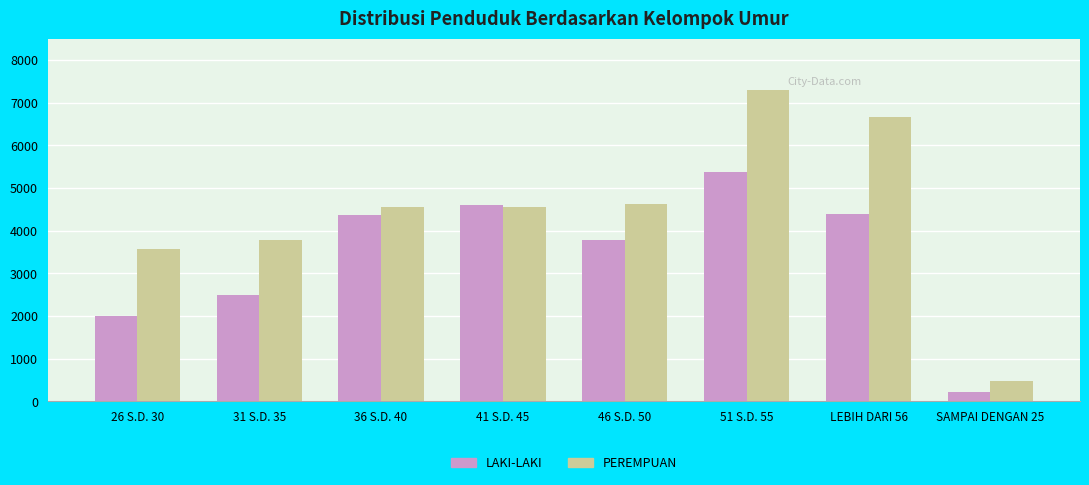

Which label corresponds to the largest value in the chart?

51 S.D. 55